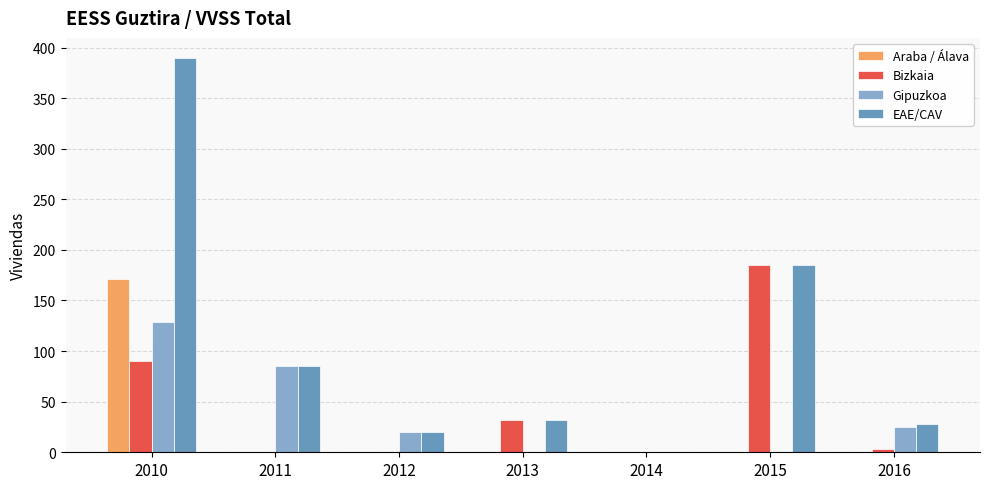

How many distinct data groups are displayed?

4